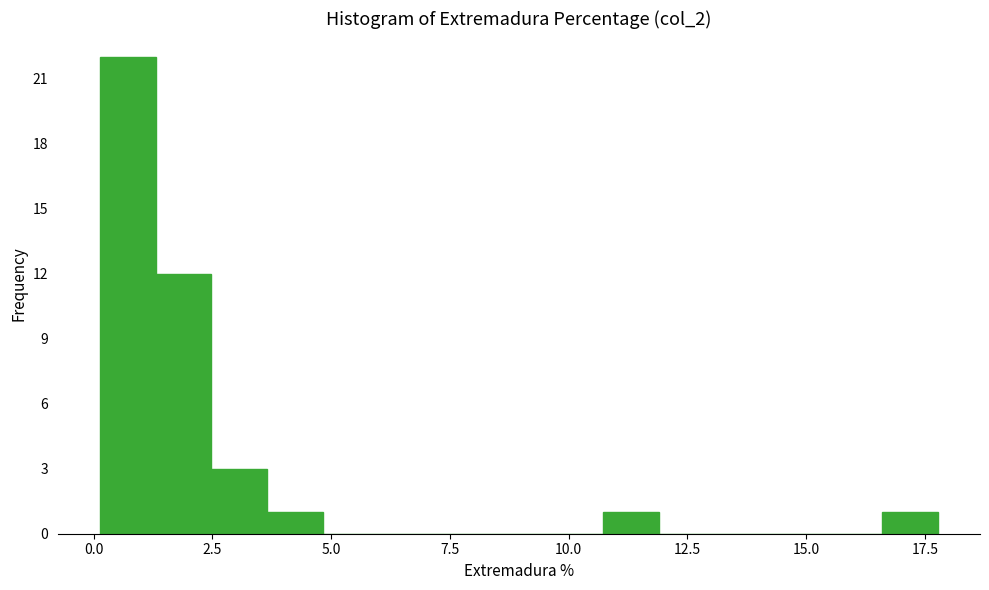

Read against the x-axis, roughly where is the centre of the tallest bar?

0.5